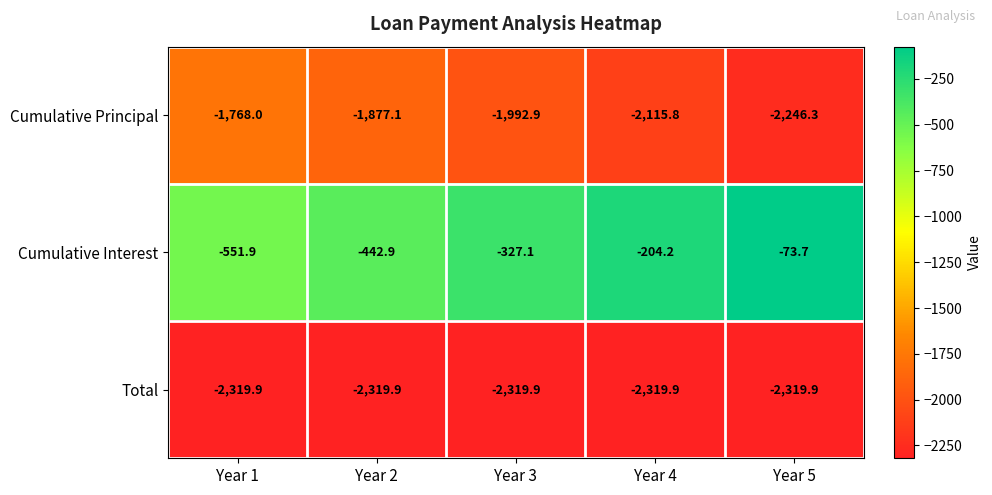

Reading left to right, what are all the values shown in this chart?

Cumulative Principal: Year 1=-1768.0	Year 2=-1877.1	Year 3=-1992.9	Year 4=-2115.8	Year 5=-2246.3
Cumulative Interest: Year 1=-551.9	Year 2=-442.9	Year 3=-327.1	Year 4=-204.2	Year 5=-73.7
Total: Year 1=-2319.9	Year 2=-2319.9	Year 3=-2319.9	Year 4=-2319.9	Year 5=-2319.9